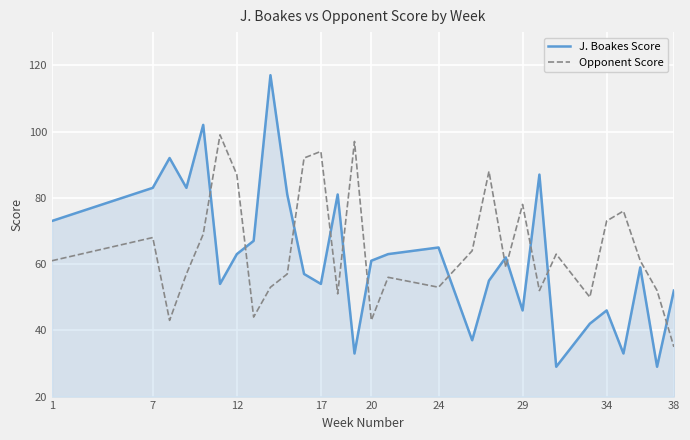

In J. Boakes Score, how many points are lower than both neighbors (excluding endpoints)?

9